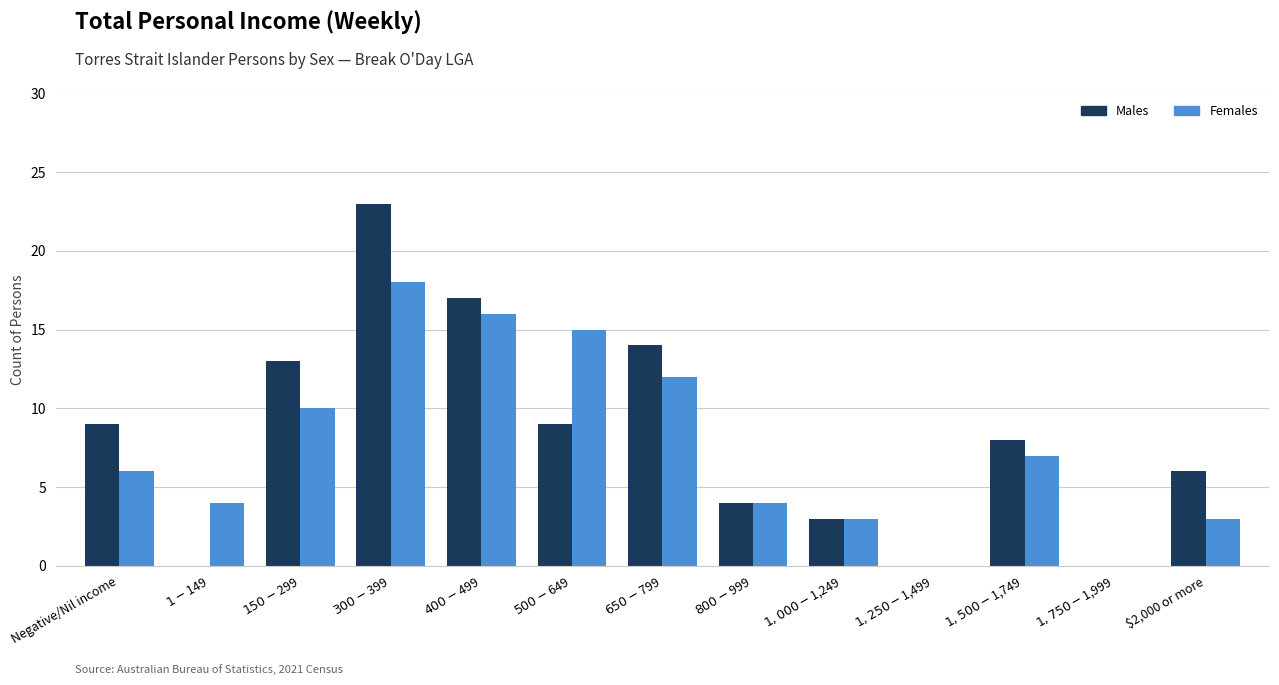

True or false: Females has a value of 3 at $2,000 or more.

True